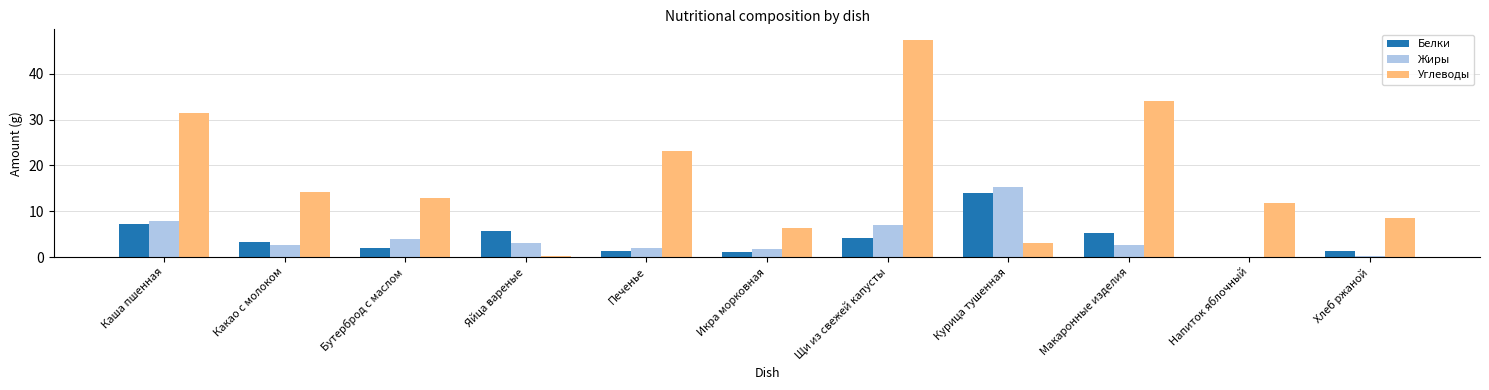

What is the total value across all series at Печенье?

26.4